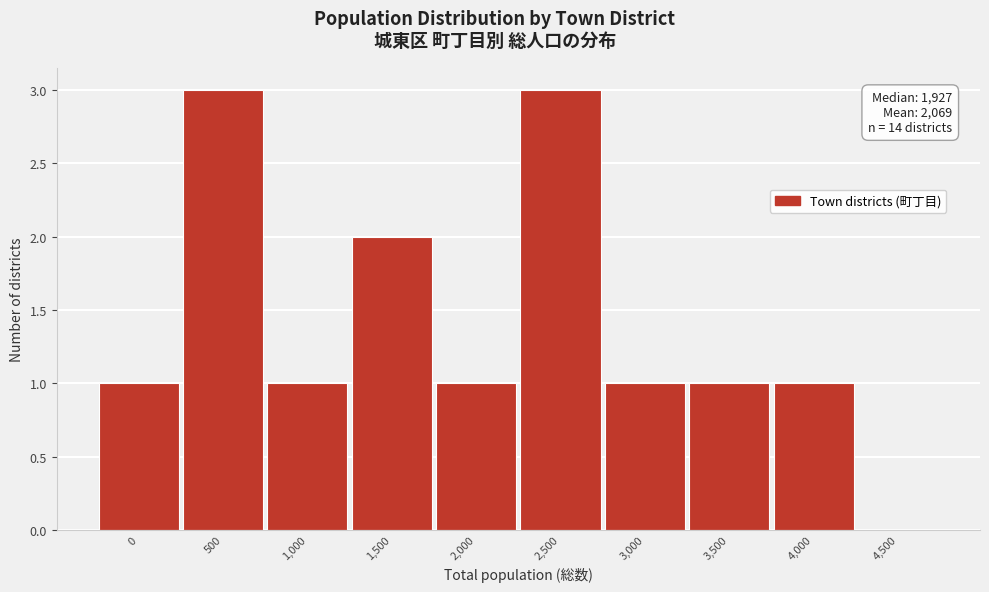

Reading left to right, list all the values displayed in this chart.

0=1	500=3	1,000=1	1,500=2	2,000=1	2,500=3	3,000=1	3,500=1	4,000=1	4,500=0